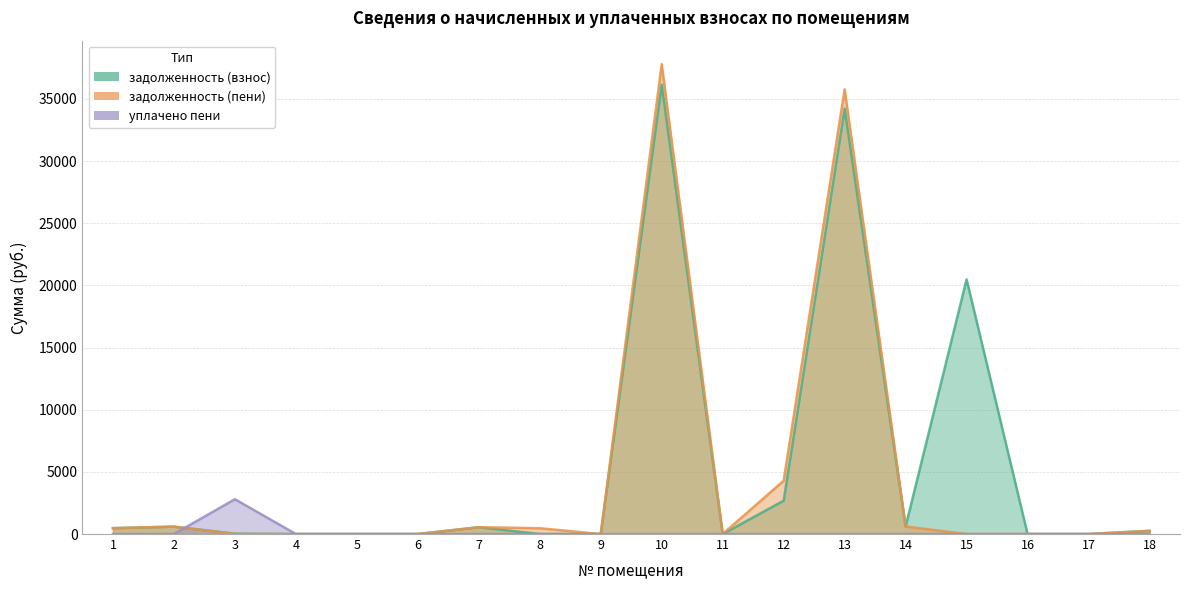

The задолженность (взнос) series shows 31.0 at 3. True or false?

True